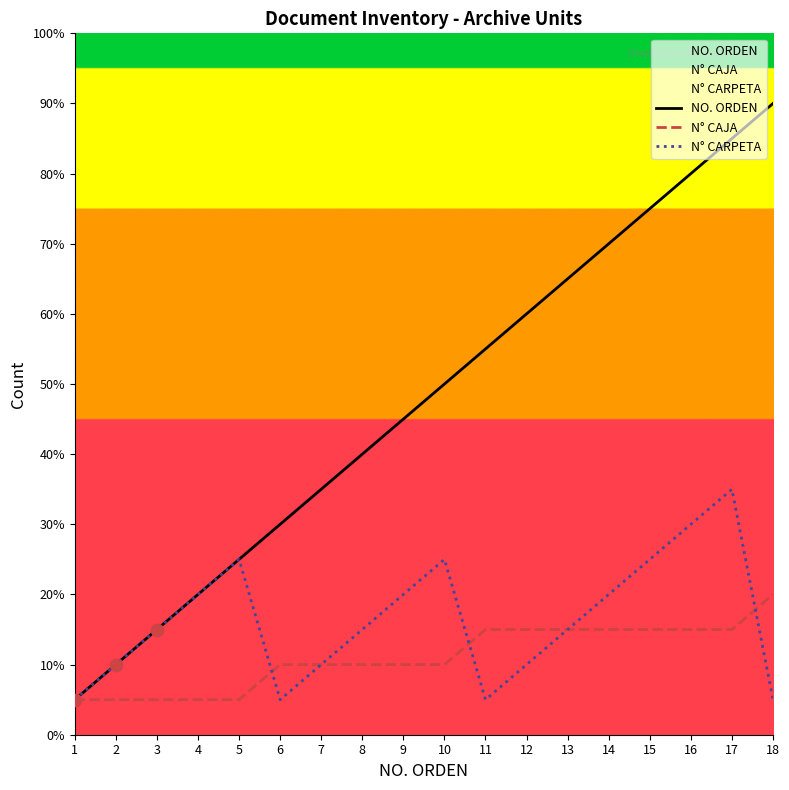

What is the total value across all series at 14?

21